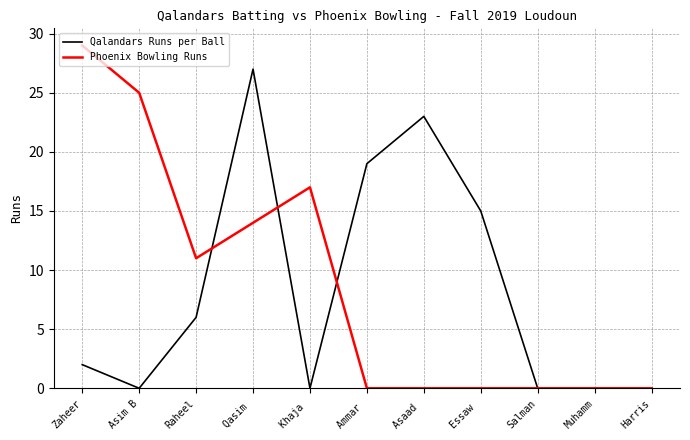

True or false: Phoenix Bowling Runs and Qalandars Runs per Ball cross at least once.

True